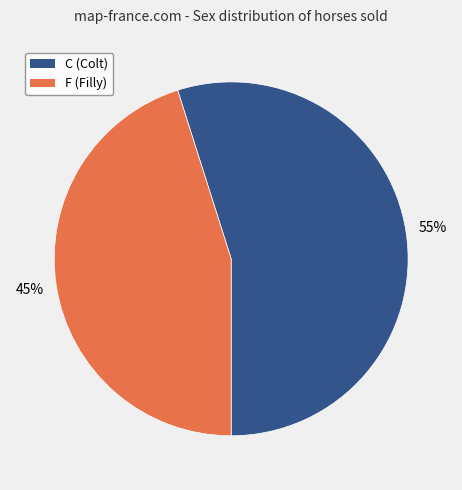

Which slice is the smallest?

F